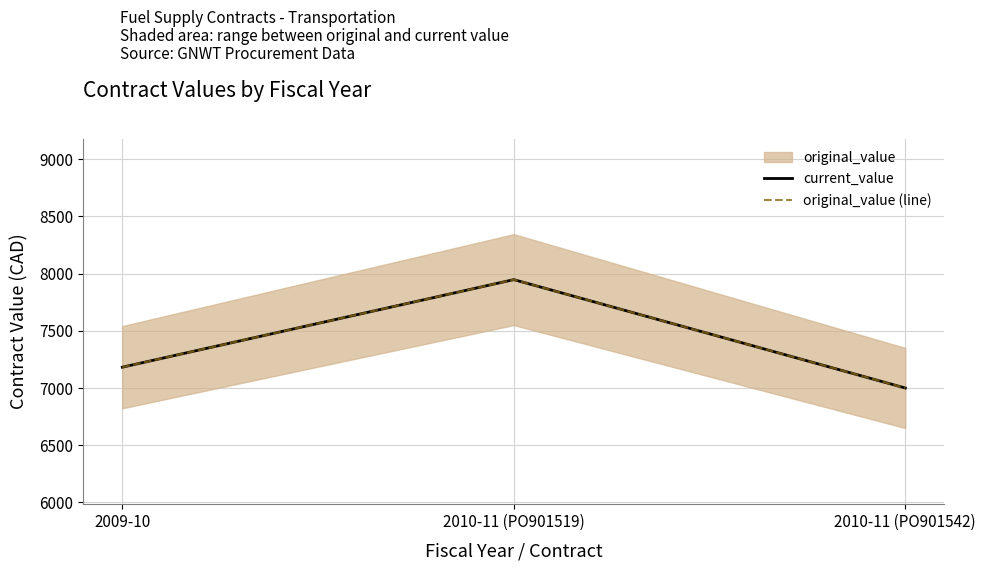

Between 2010-11 (PO901519) and 2010-11 (PO901542), which is larger?

2010-11 (PO901519)